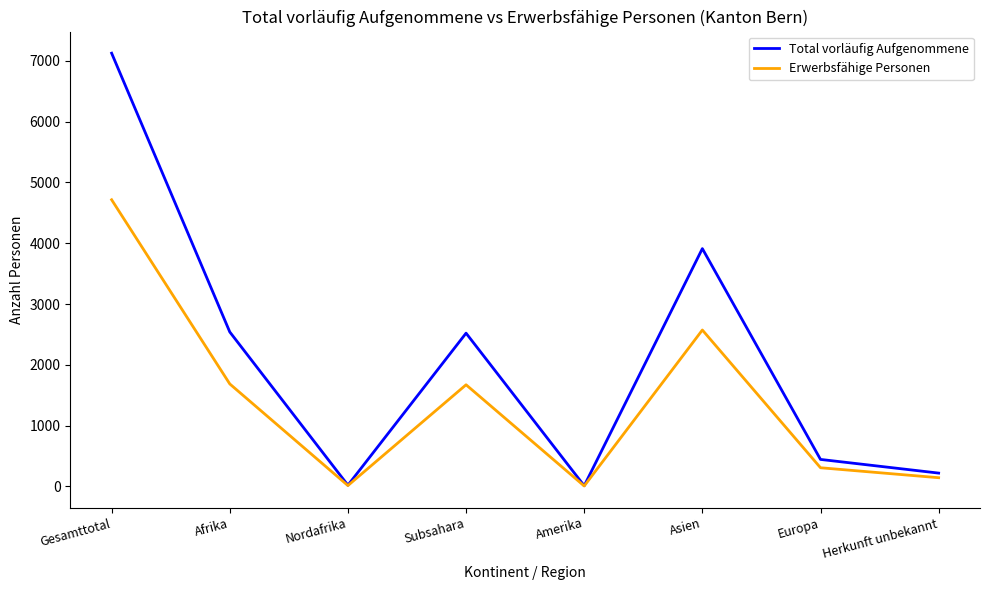

Does the chart have visible grid lines?

No